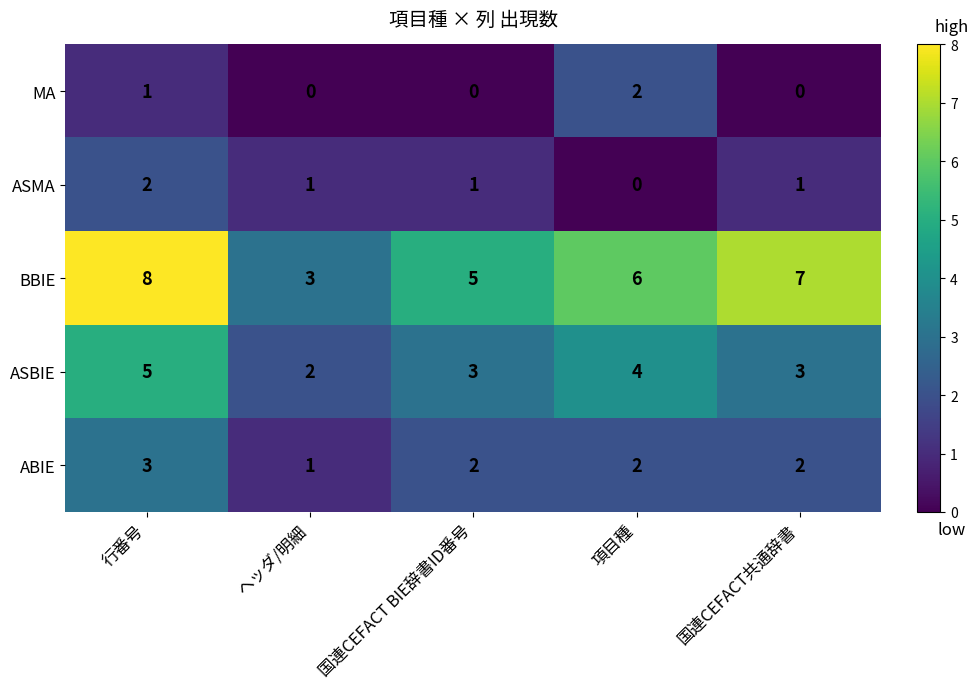

What is the spread (max minus min) of values at 項目種?

6